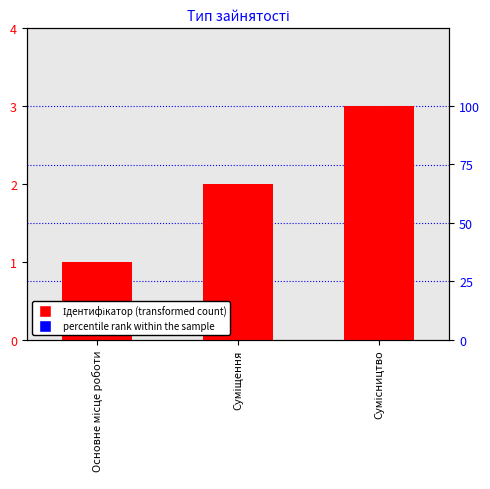

What is the value of the 1st bar from the left?

1